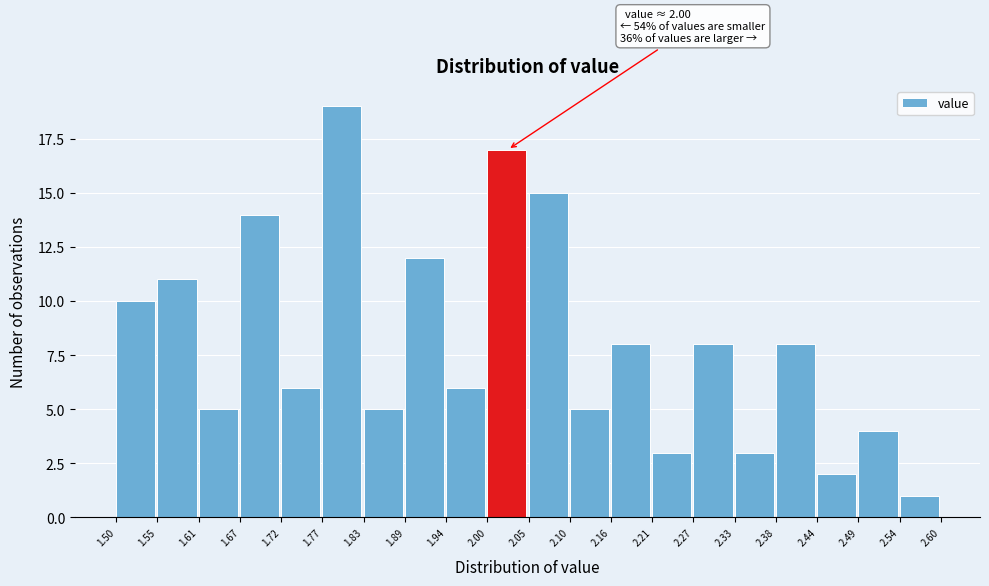

Which range on the x-axis has the tallest bar?

1.77 to 1.83